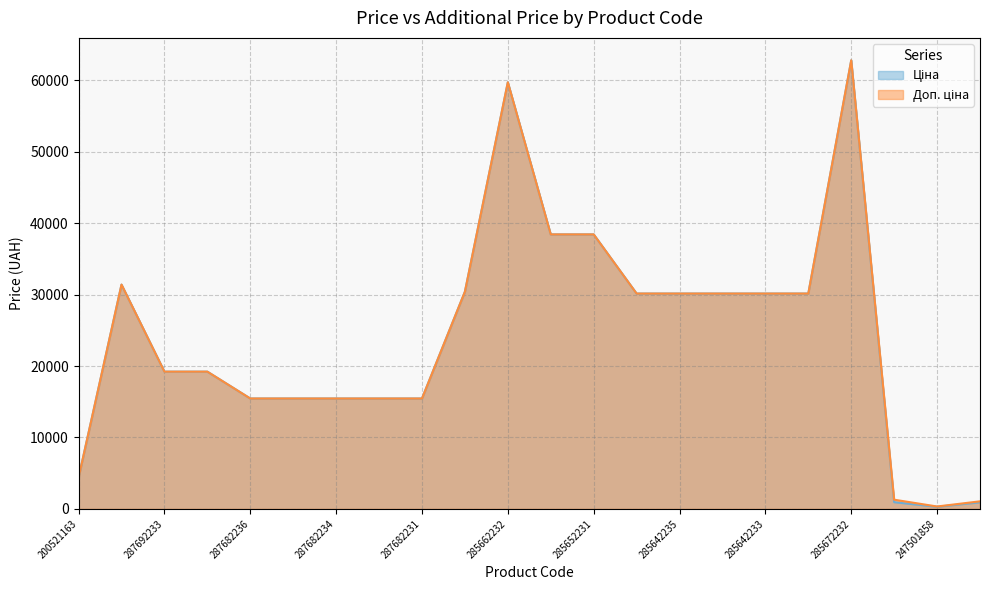

What is the label of the 19th point from the left?

285672232